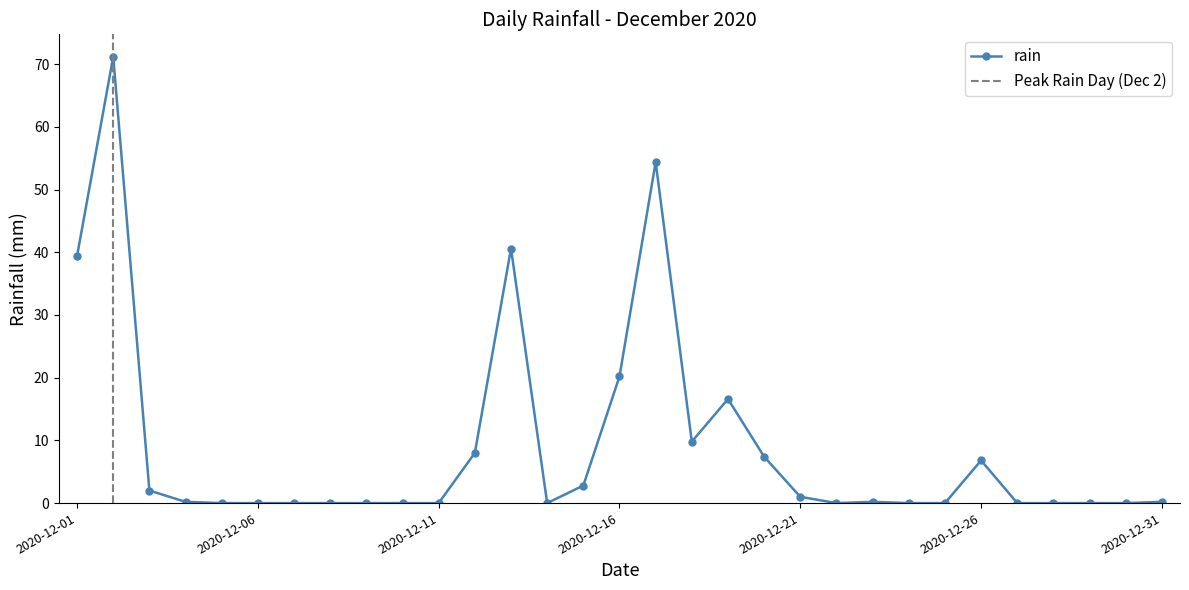

Does the chart display data point markers on the line(s)?

Yes